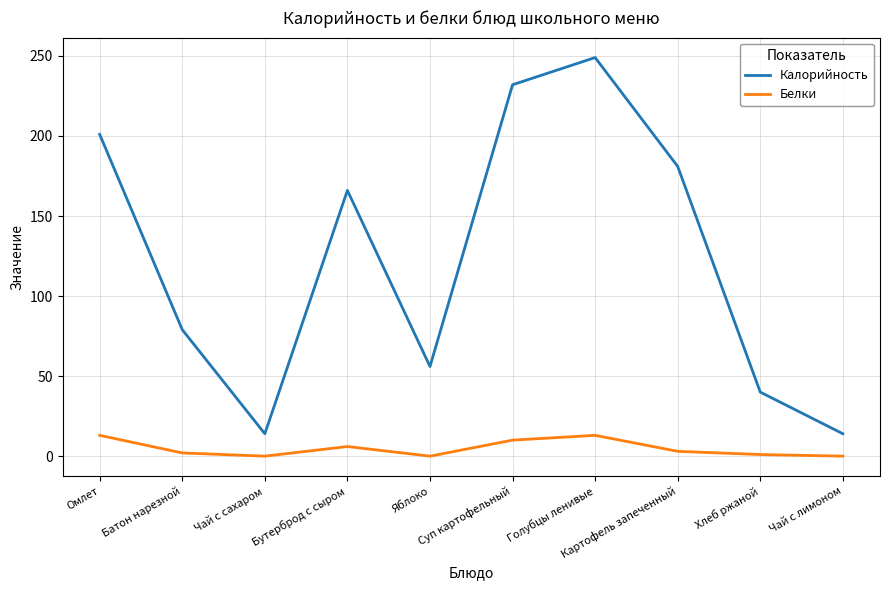

Which series changed the most between Яблоко and Картофель запеченный?

Калорийность